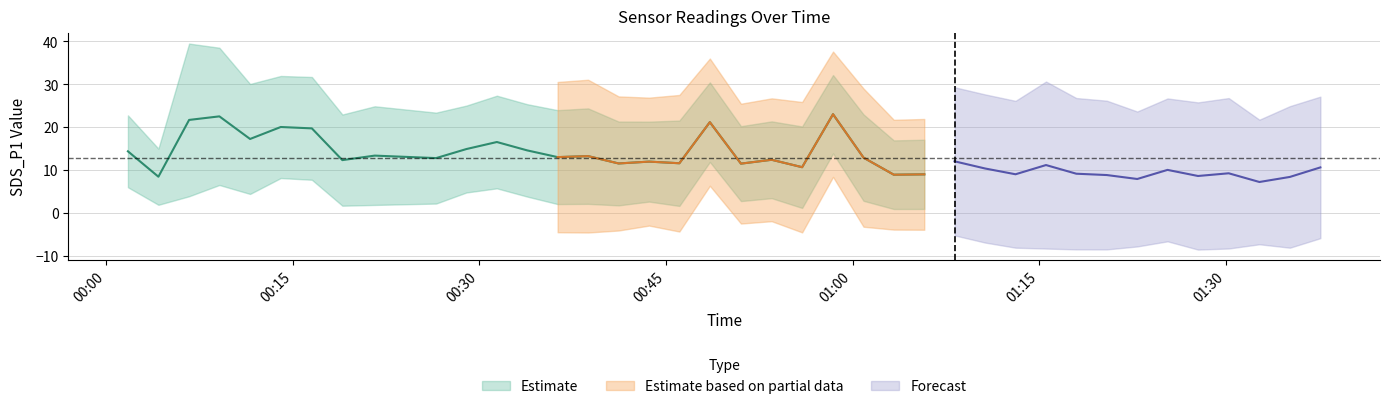

True or false: Temp and SDS_P2 intersect in this chart.

False